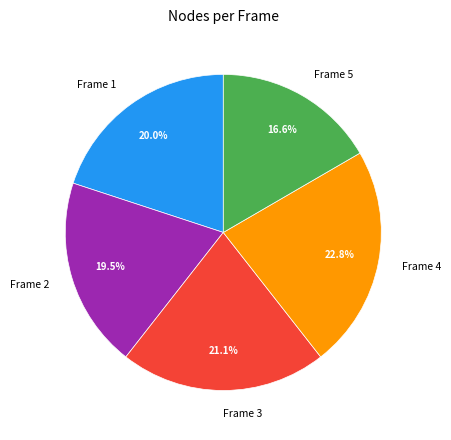

Is there any slice that represents more than half of the pie?

No